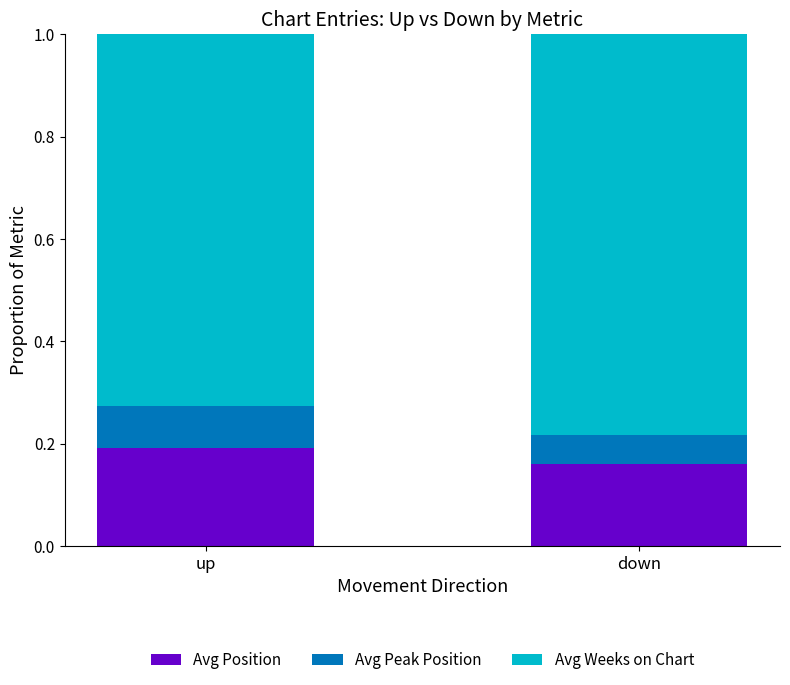

How many Avg Position values are between 0 and 1?

2